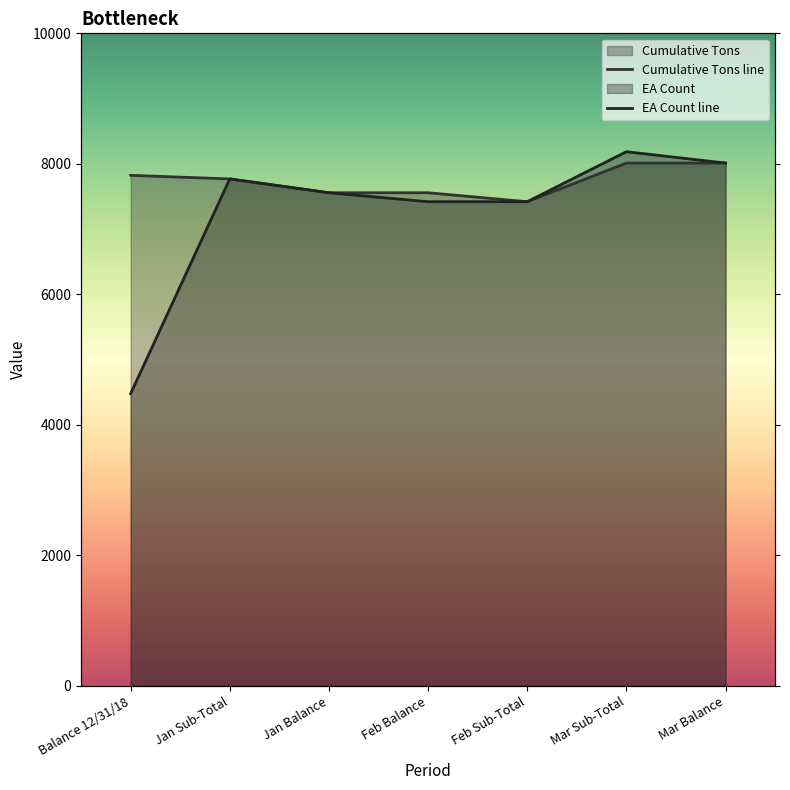

At which label does EA Count first exceed 7557?

Jan Sub-Total